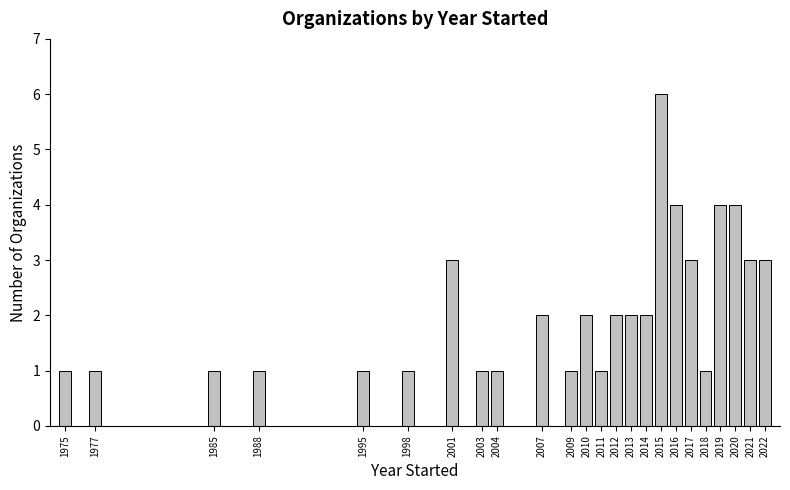

Reading left to right, list all the values displayed in this chart.

1975=1	1977=1	1985=1	1988=1	1995=1	1998=1	2001=3	2003=1	2004=1	2007=2	2009=1	2010=2	2011=1	2012=2	2013=2	2014=2	2015=6	2016=4	2017=3	2018=1	2019=4	2020=4	2021=3	2022=3